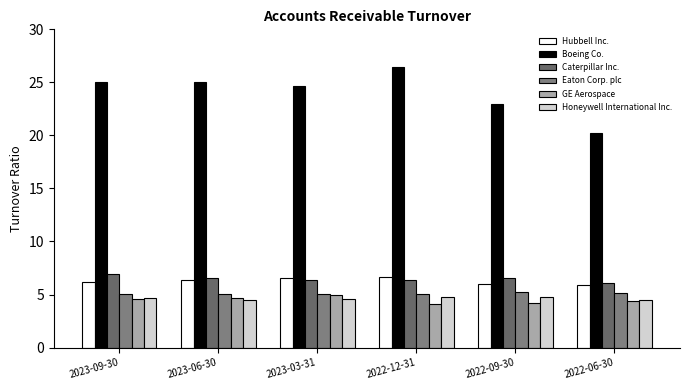

Which series changed the most between 2023-06-30 and 2023-03-31?

Boeing Co.